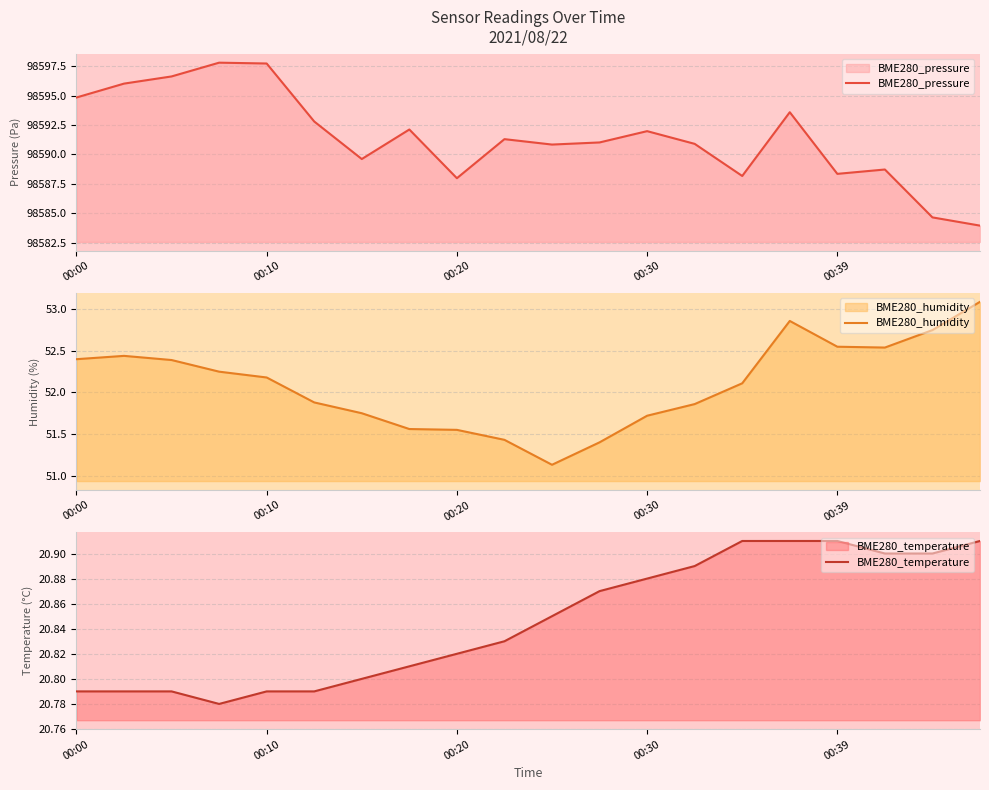

How many data points in BME280_pressure are less than 98591?

9